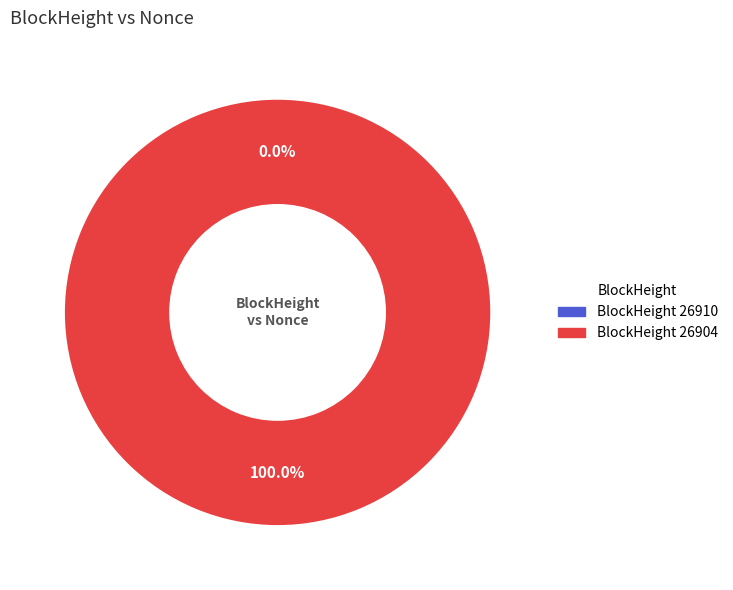

True or false: 26910 accounts for 1% of the total.

False